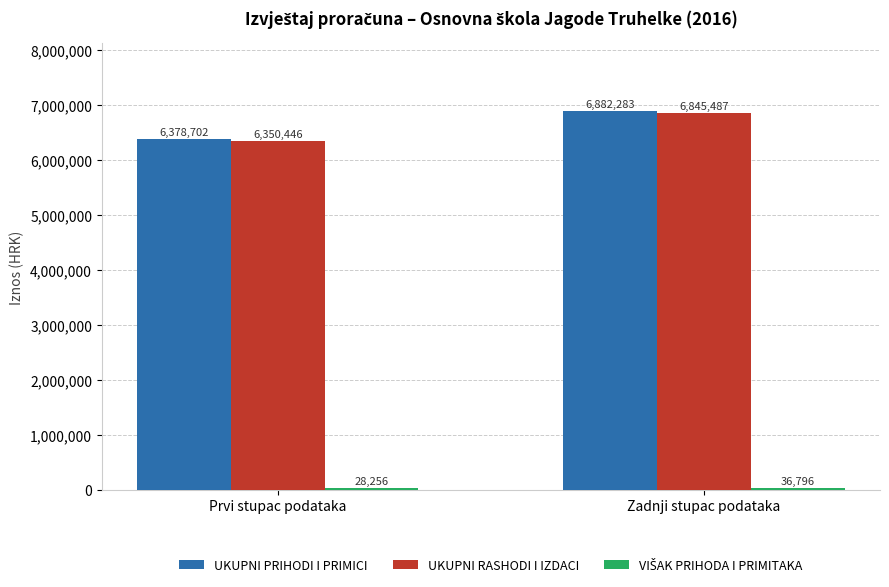

What is the spread (max minus min) of values at Prvi stupac podataka?

6350446